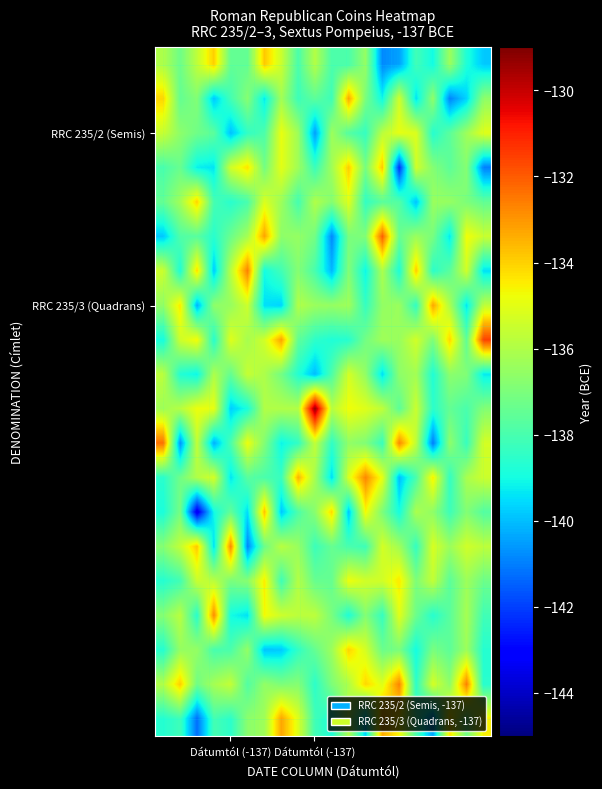

At which category does the chart reach its minimum across all series?

2